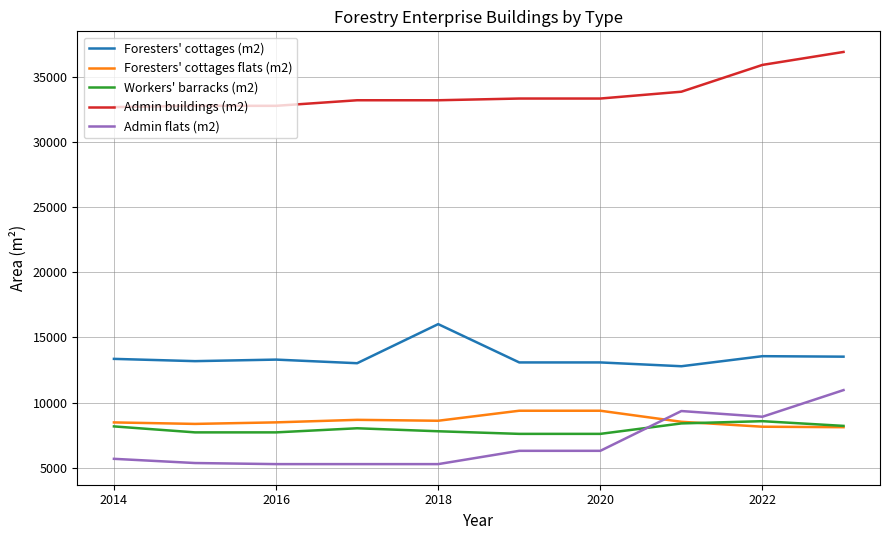

Which series has the largest total across all categories?

Admin buildings (m2)